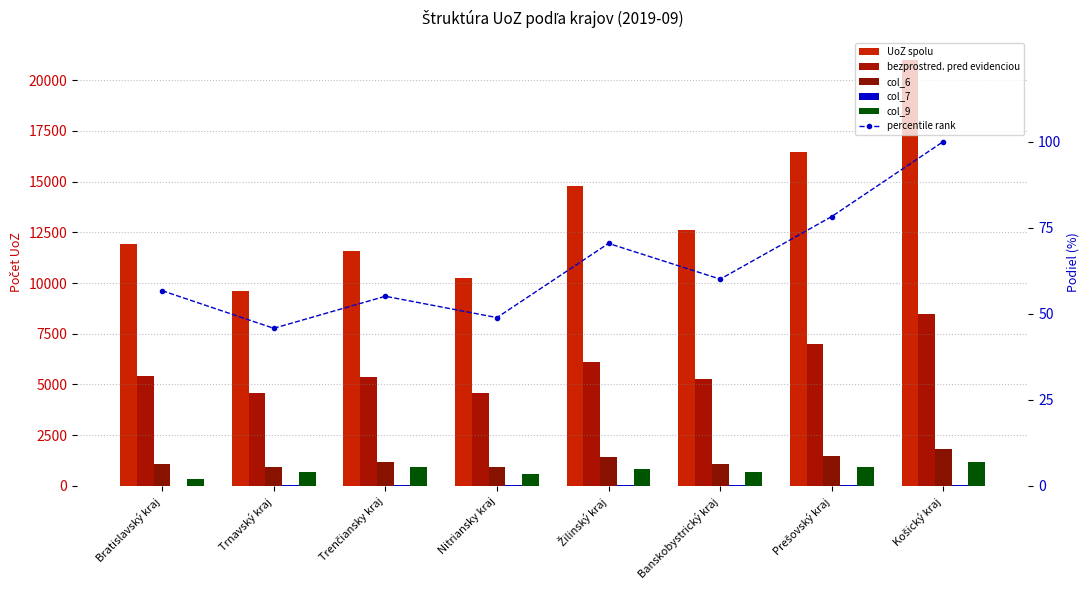

Between Prešovský kraj and Trnavský kraj, which is larger?

Prešovský kraj